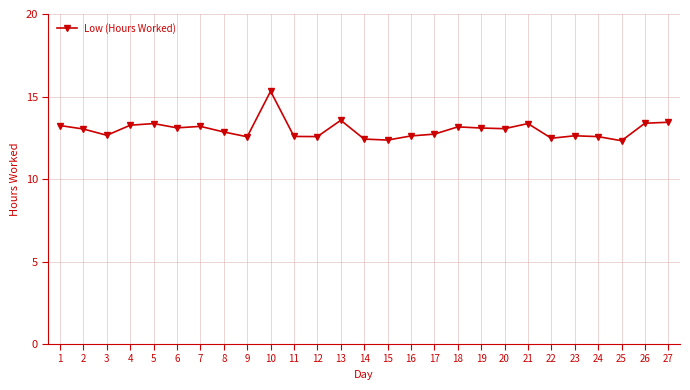

True or false: the data shows 7.4 at 12.

False